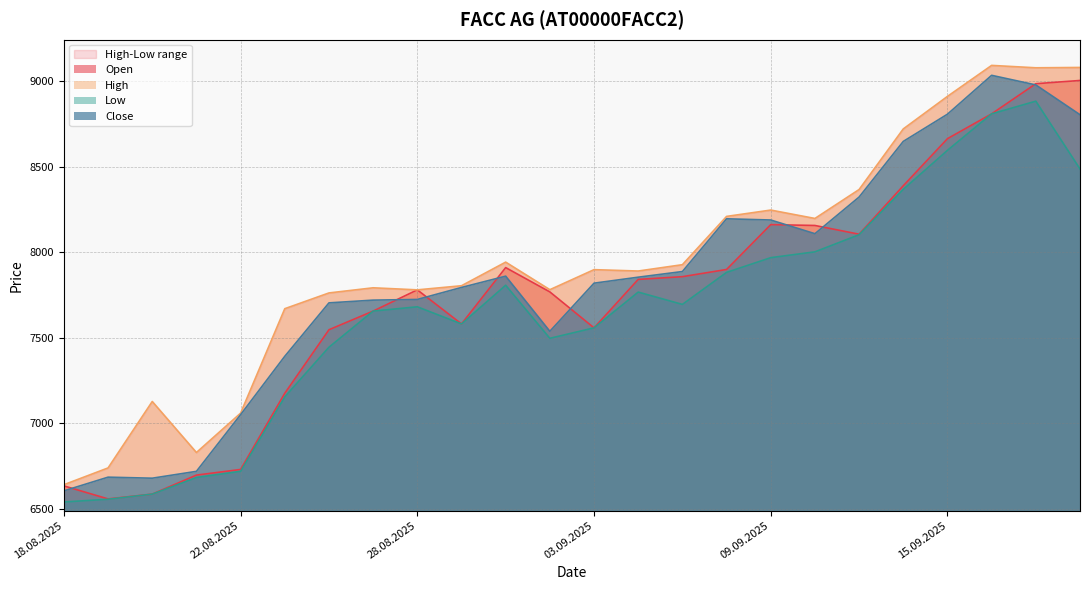

How many lines are shown in the chart?

4